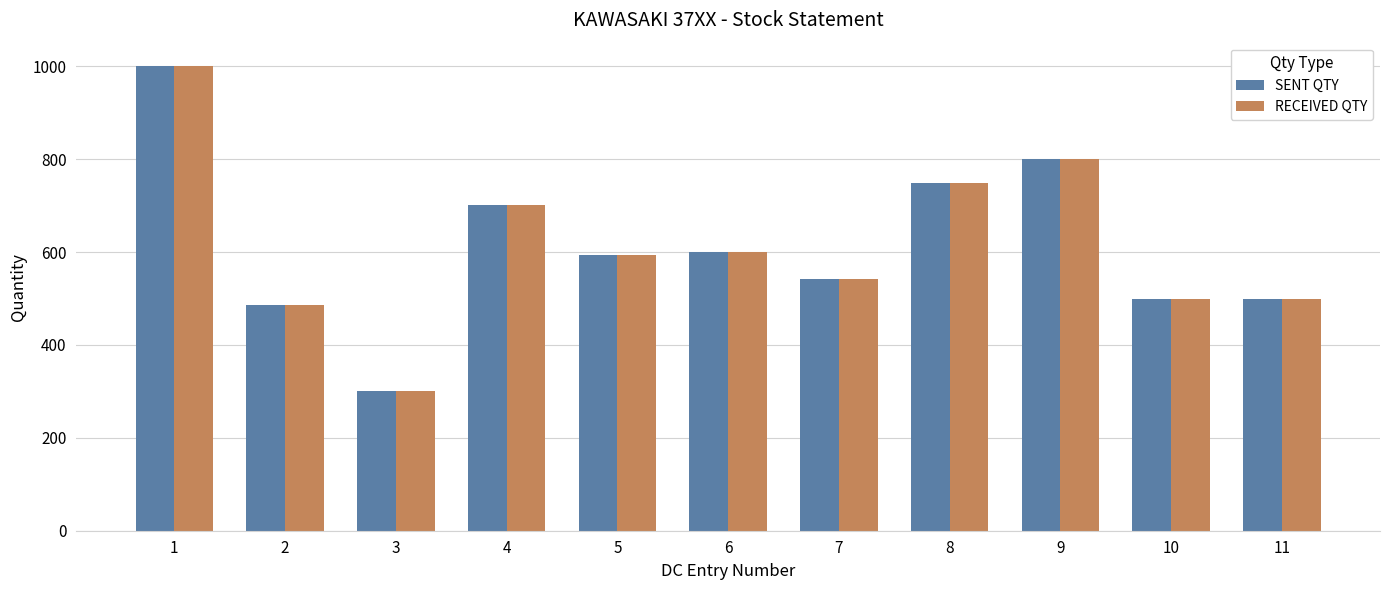

What are all the series names shown in the legend?

SENT QTY, RECEIVED QTY